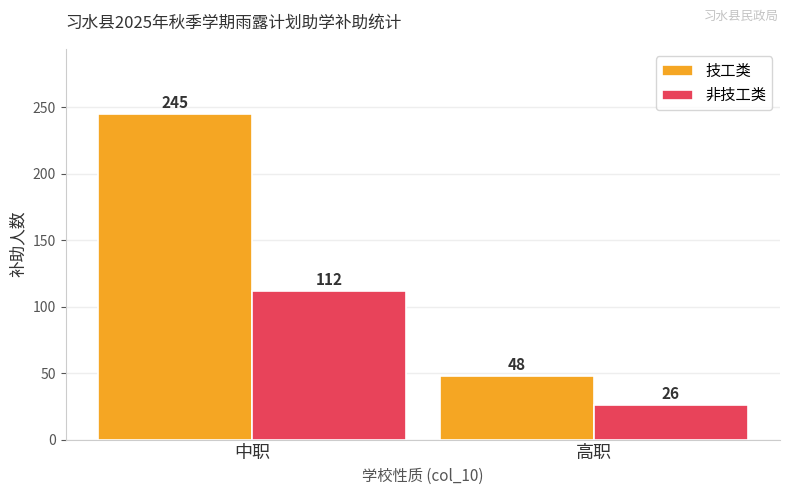

What is the label of the 2nd bar from the left?

高职